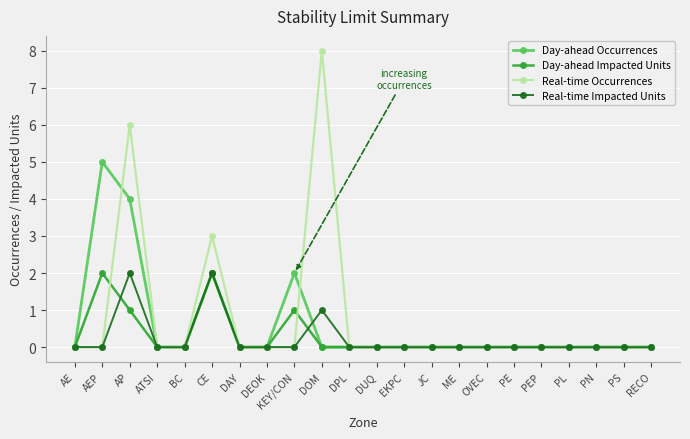

True or false: Real-time Occurrences and Day-ahead Impacted Units intersect in this chart.

True